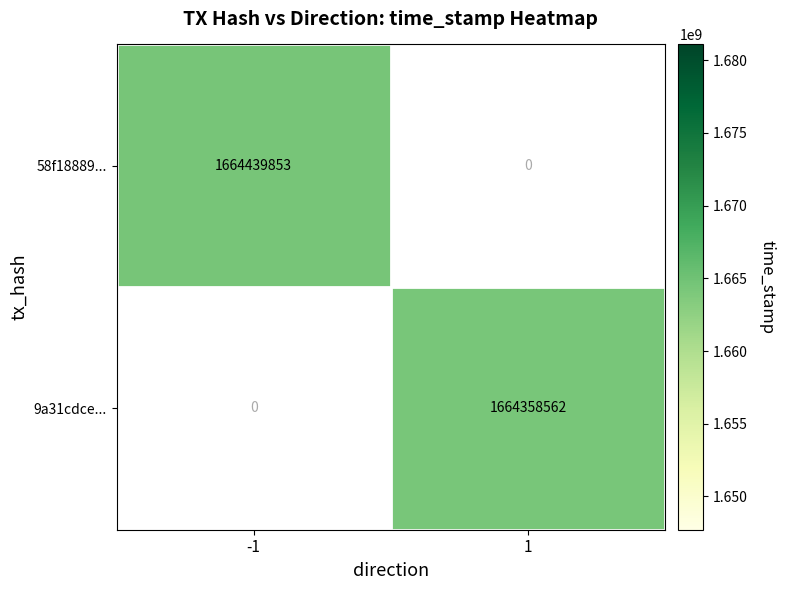

Which category has the highest value across all series?

-1